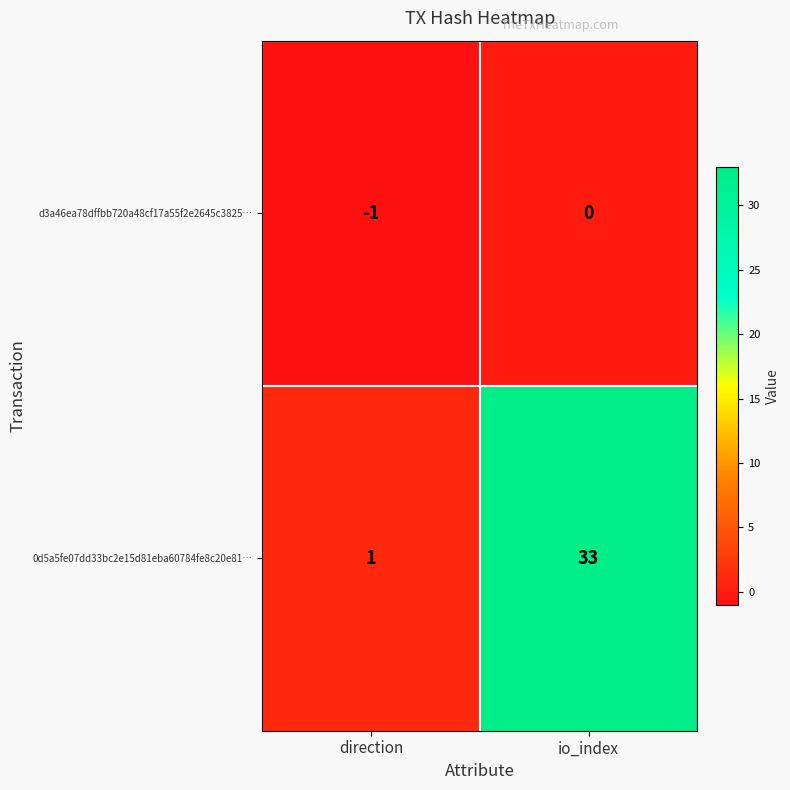

What is the difference between the 0d5a5fe07dd33bc2e15d81eba60784fe8c20e81… values at direction and io_index?

32